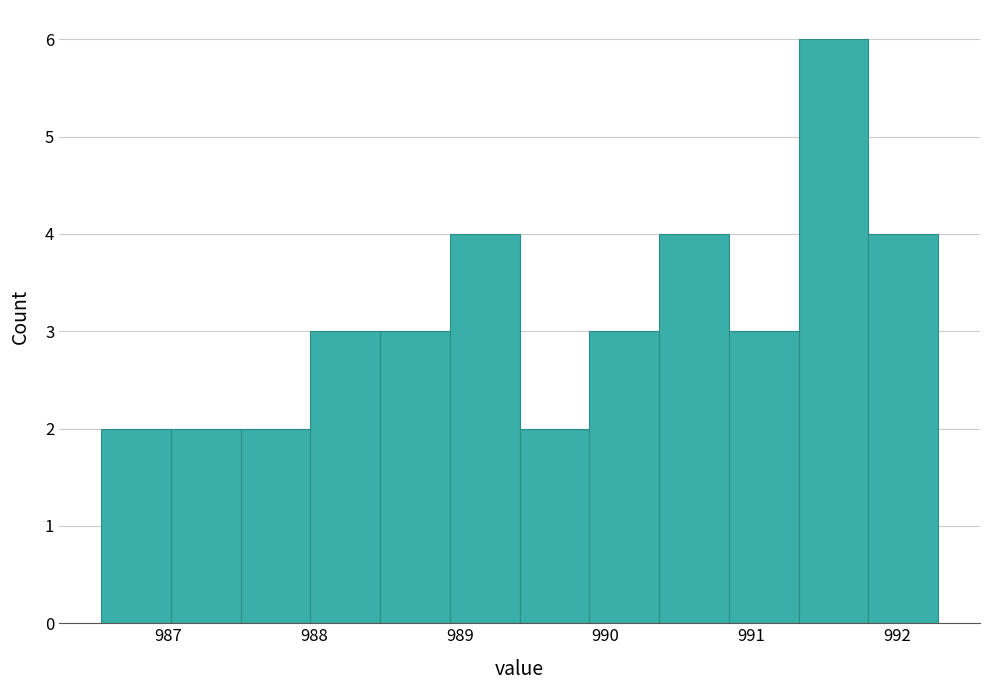

How tall is the bar that spans 990.8 to 991.3 on the x-axis? Neither the bar edges nor the heights are printed on the chart, so give them approximately, as read against the axes.

3